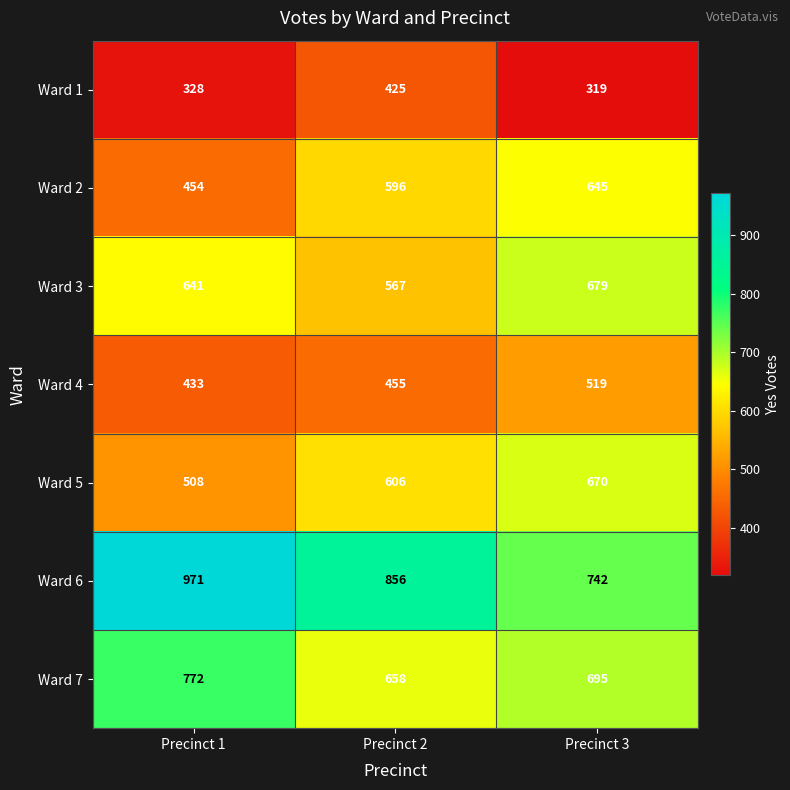

List the series in order of their peak value, highest first.

Ward 6, Ward 7, Ward 3, Ward 5, Ward 2, Ward 4, Ward 1